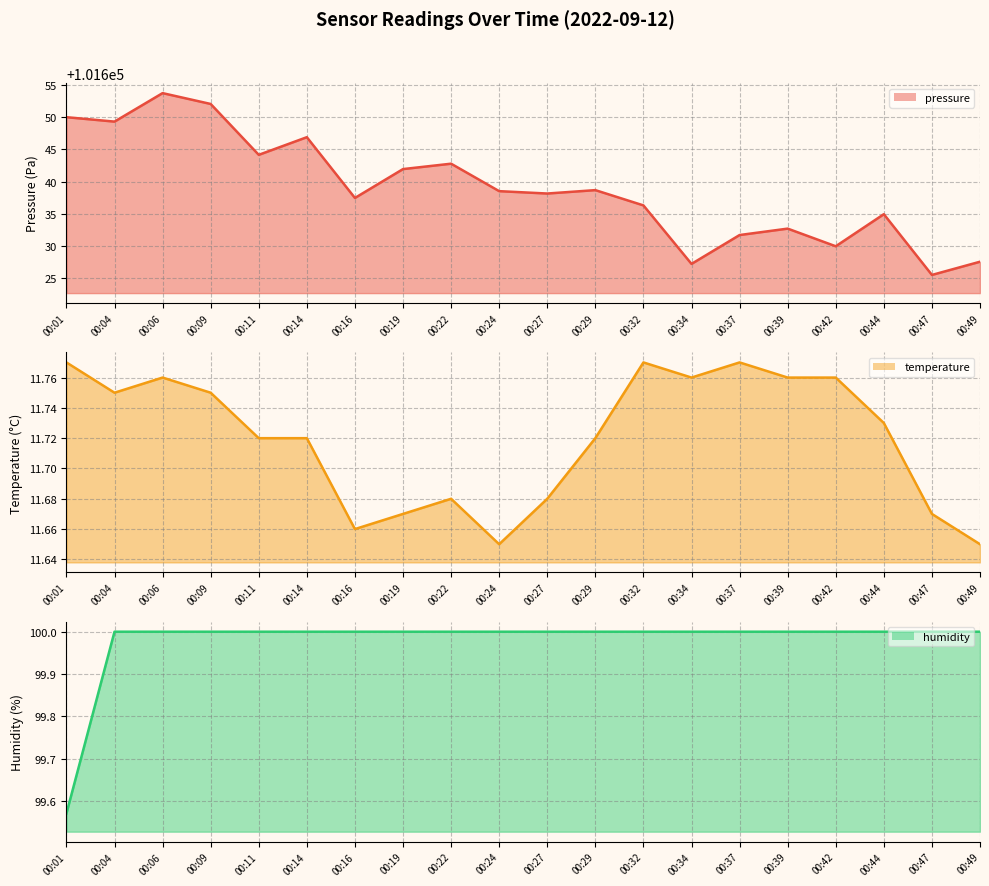

Reading left to right, what are all the values shown in this chart?

pressure (line): 101650.0	101649.3	101653.8	101652.1	101644.2	101646.9	101637.4	101641.9	101642.8	101638.5	101638.1	101638.7	101636.3	101627.2	101631.7	101632.7	101629.9	101634.9	101625.4	101627.5
temperature (line): 11.8	11.8	11.8	11.8	11.7	11.7	11.7	11.7	11.7	11.7	11.7	11.7	11.8	11.8	11.8	11.8	11.8	11.7	11.7	11.7
humidity (line): 99.6	100.0	100.0	100.0	100.0	100.0	100.0	100.0	100.0	100.0	100.0	100.0	100.0	100.0	100.0	100.0	100.0	100.0	100.0	100.0